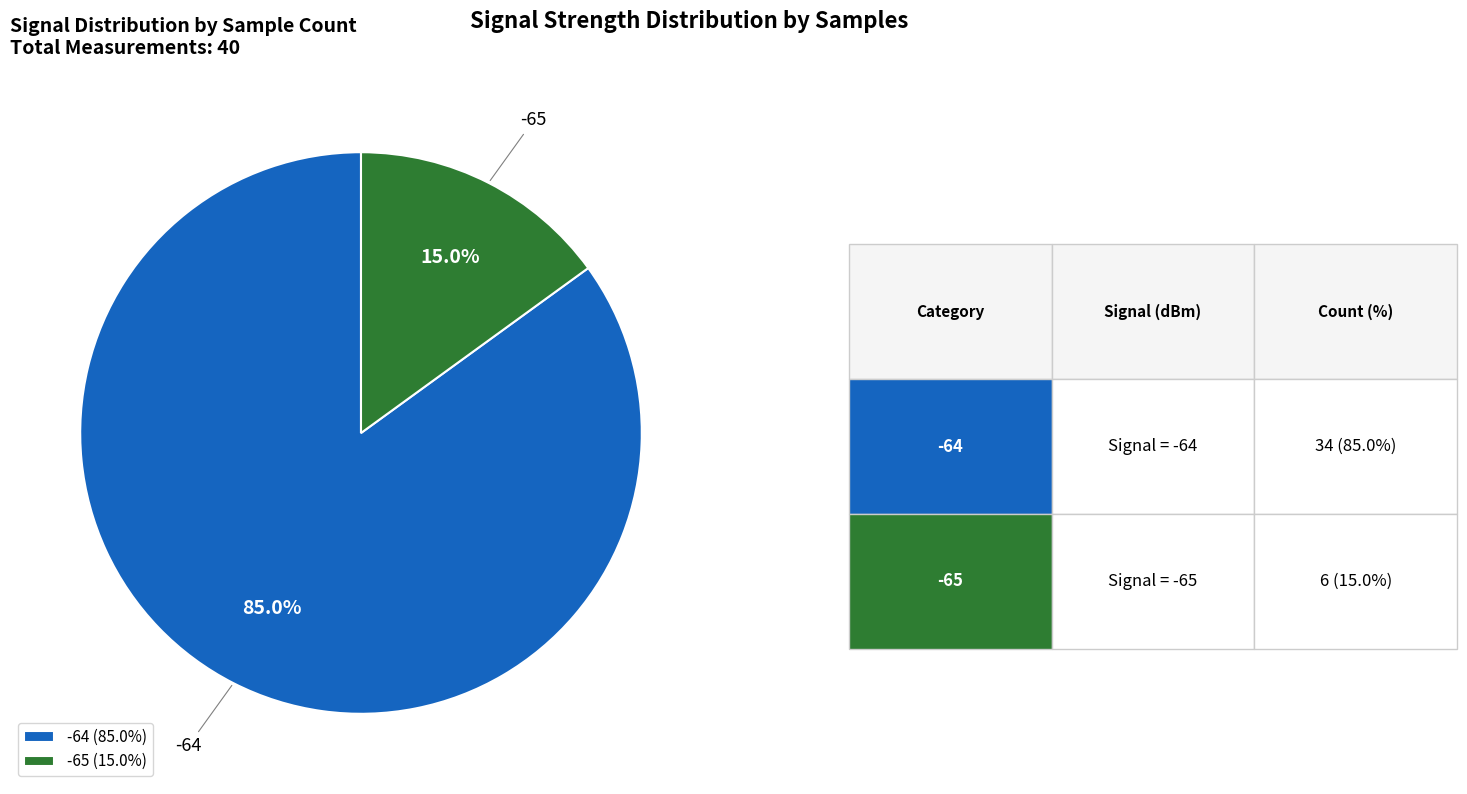

Which has a higher value, -65 or -64?

-64